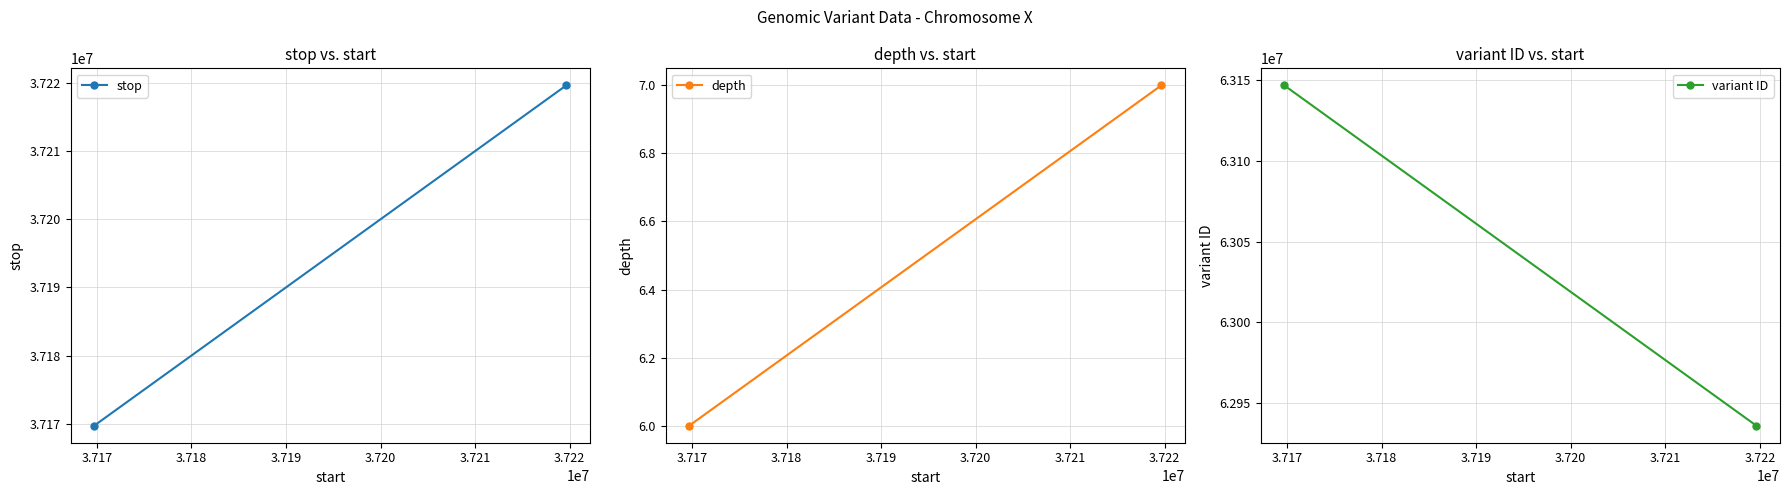

List the series in order of their overall mean, highest first.

variant ID, stop, depth